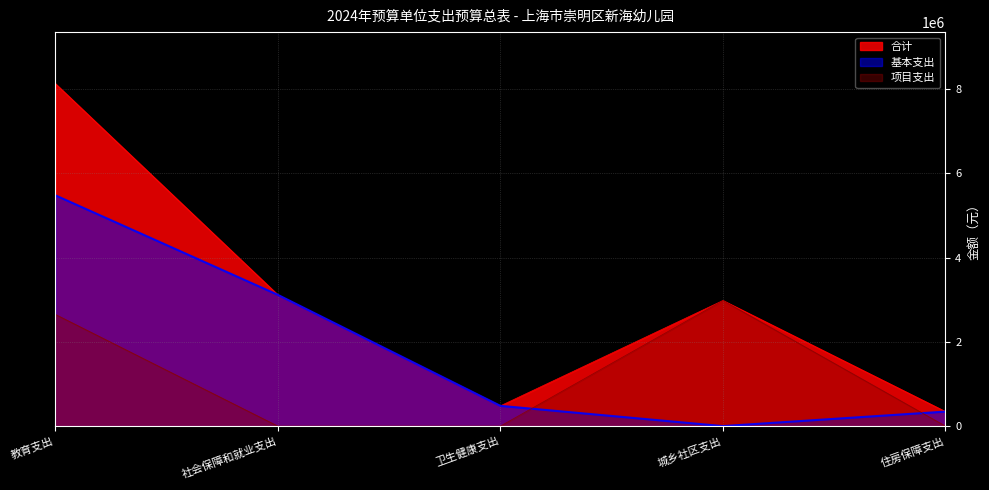

Reading left to right, extract all data points from this chart.

合计: 8131778.7	3116540.1	481197.2	2980897.0	344969.2
基本支出: 5479090.5	3116540.1	481197.2	0.0	344969.2
项目支出: 2652688.2	0.0	0.0	2980897.0	0.0